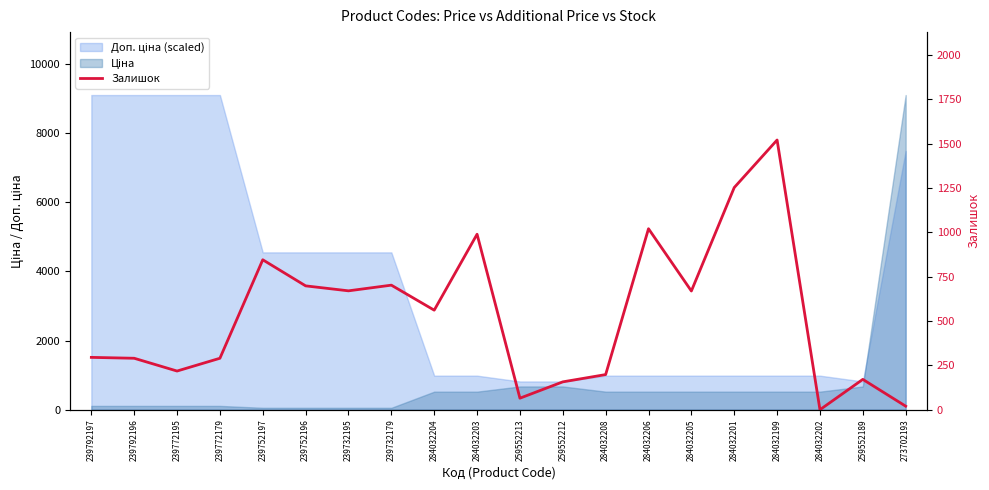

Between 284032204 and 284032208, which is larger?

284032204